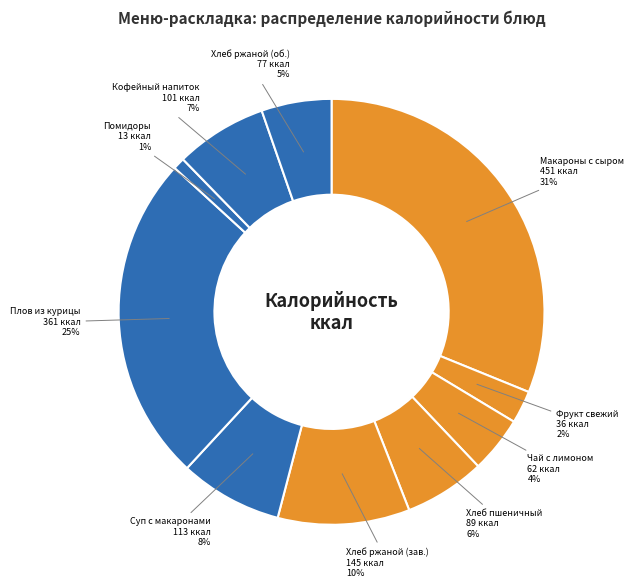

How many slices are in this pie chart?

10